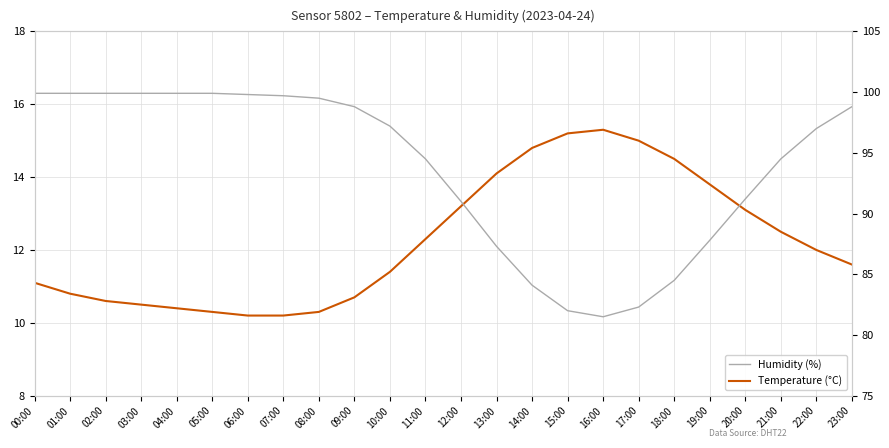

What is the approximate value of Temperature (°C) at 01:00?

10.8